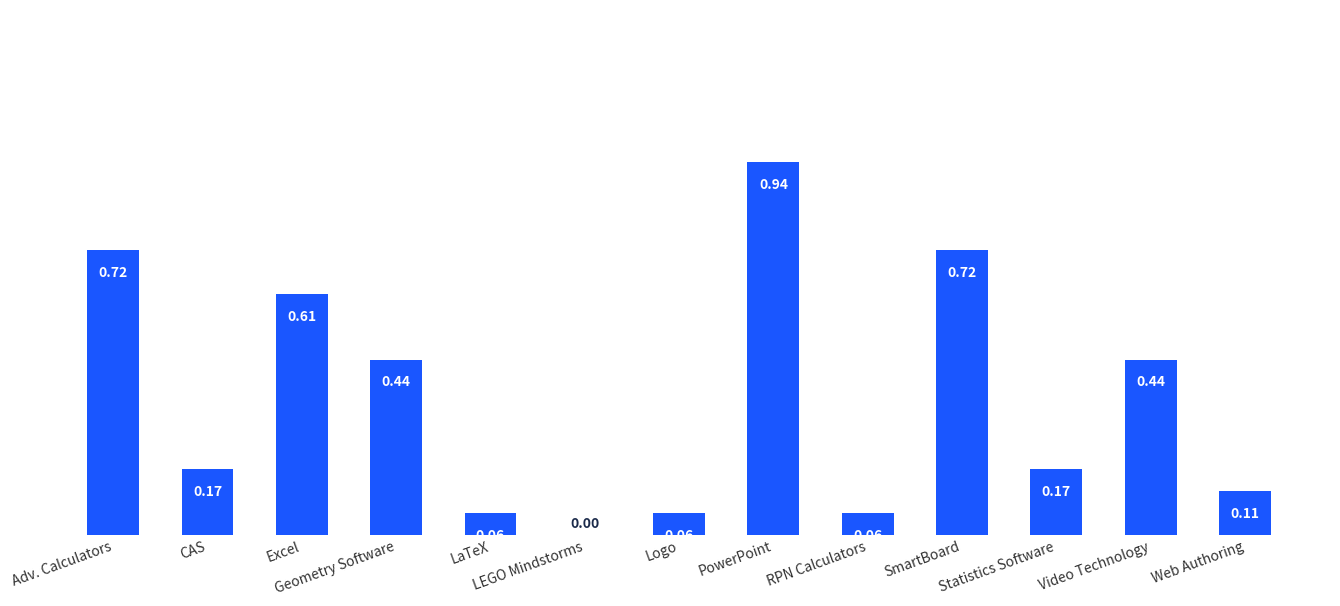

What is the value of the 10th bar from the left?

0.7